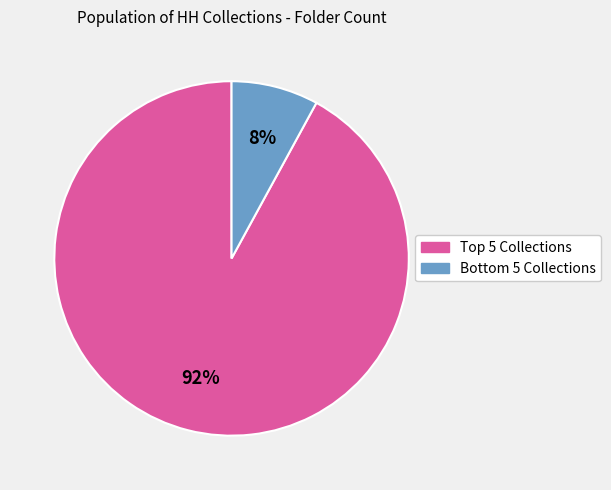

To the nearest percent, what is the average slice percentage?

50%